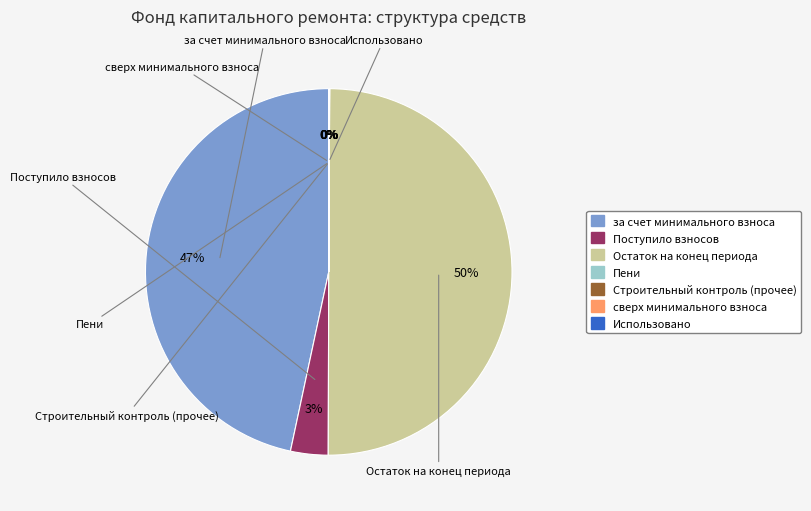

To the nearest percent, what is the average slice percentage?

14%